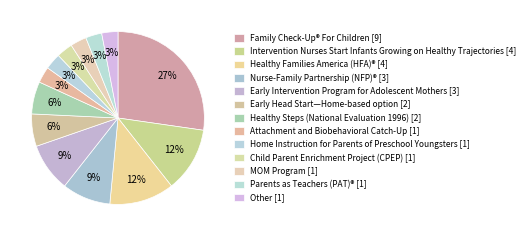

Count the number of slices in the pie.

13